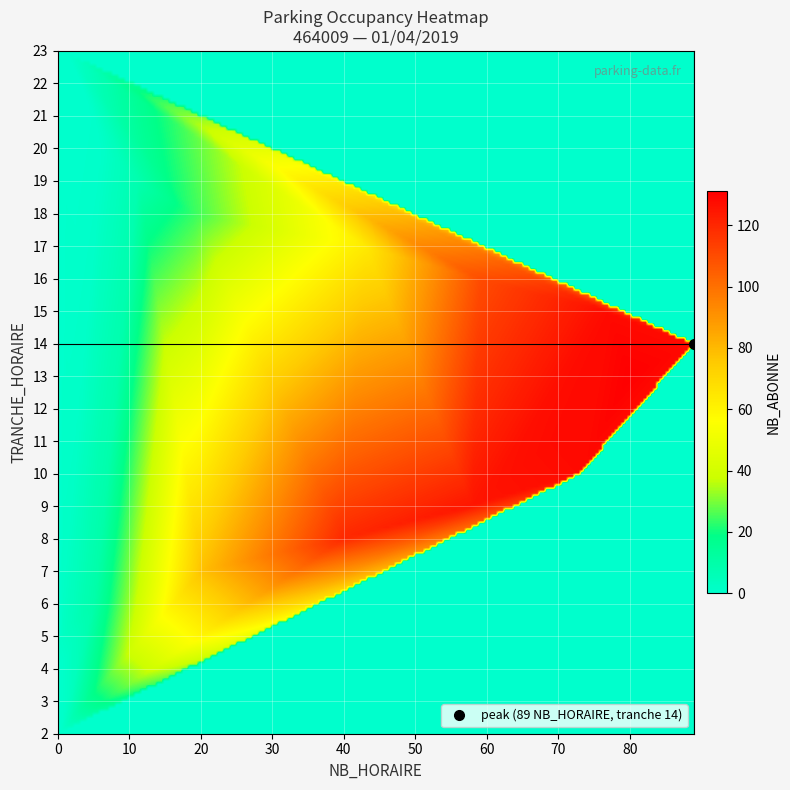

What is the greatest value displayed?

131